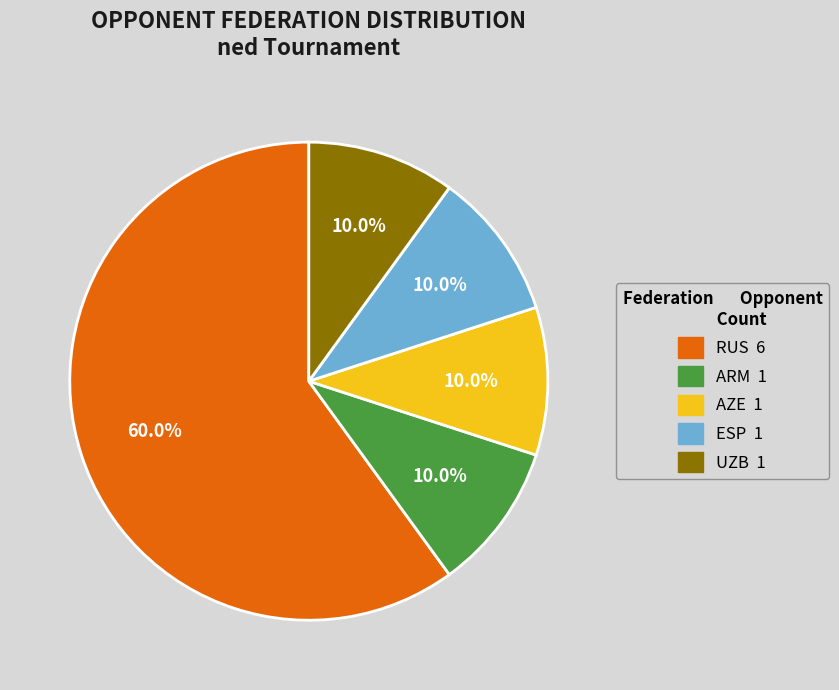

Is there a majority slice in this chart?

Yes